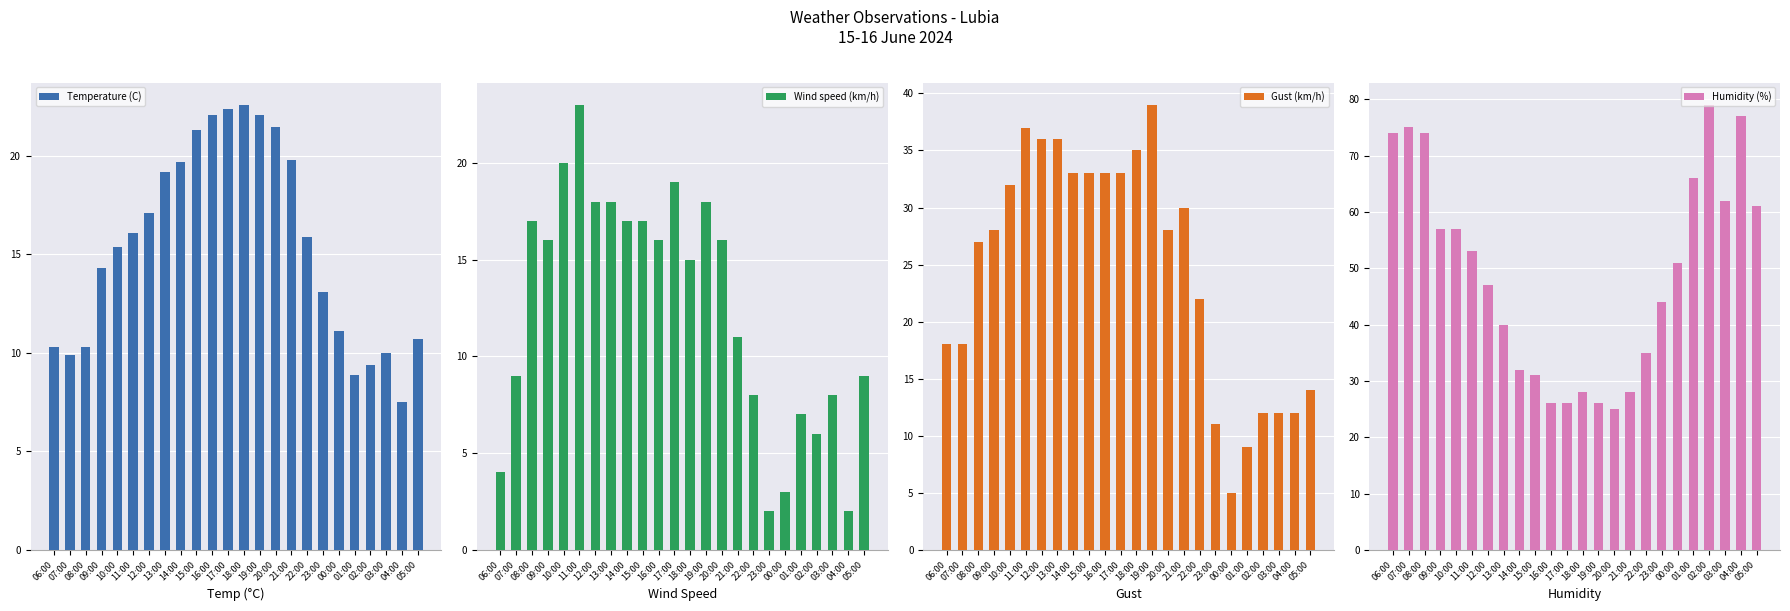

What is the value of the Gust (km/h) bar at the 11th from the left?

33